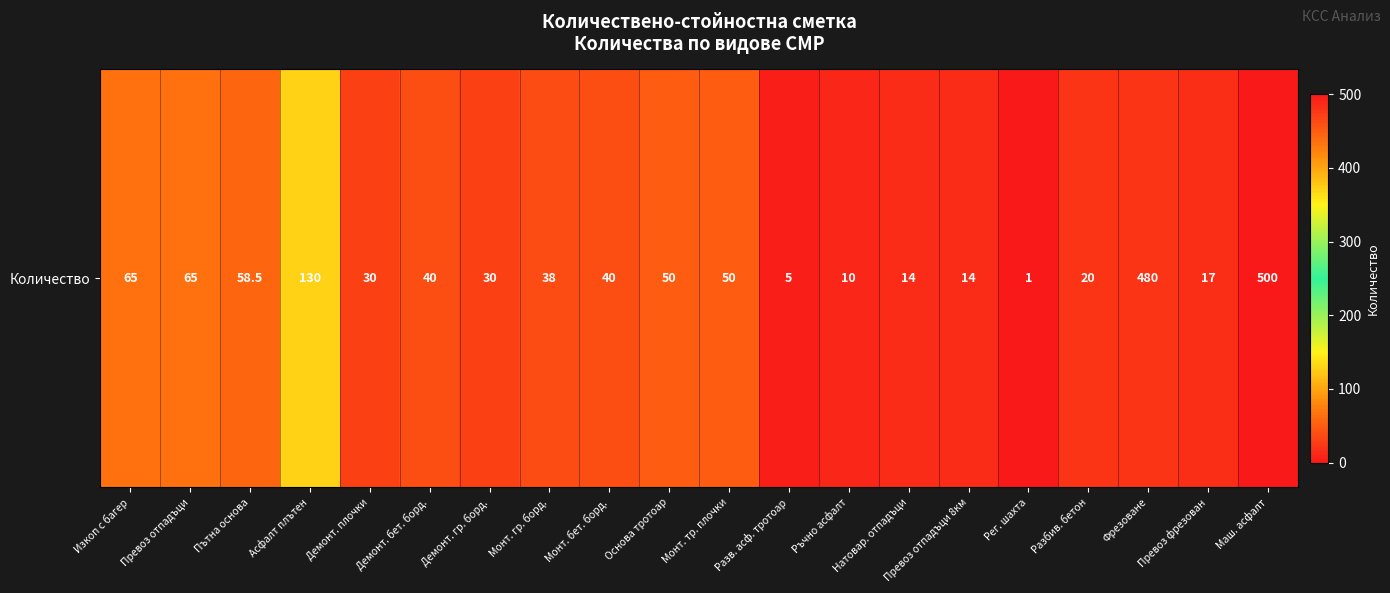

At which label is the value closest to 250?

Асфалт плътен